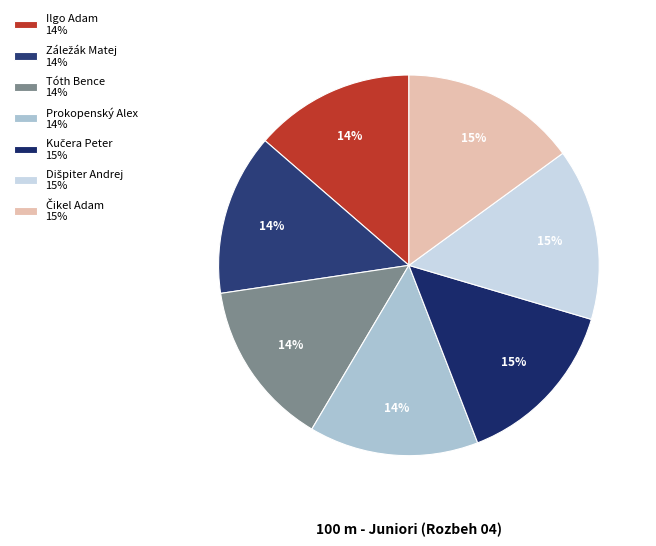

Count the number of slices in the pie.

7